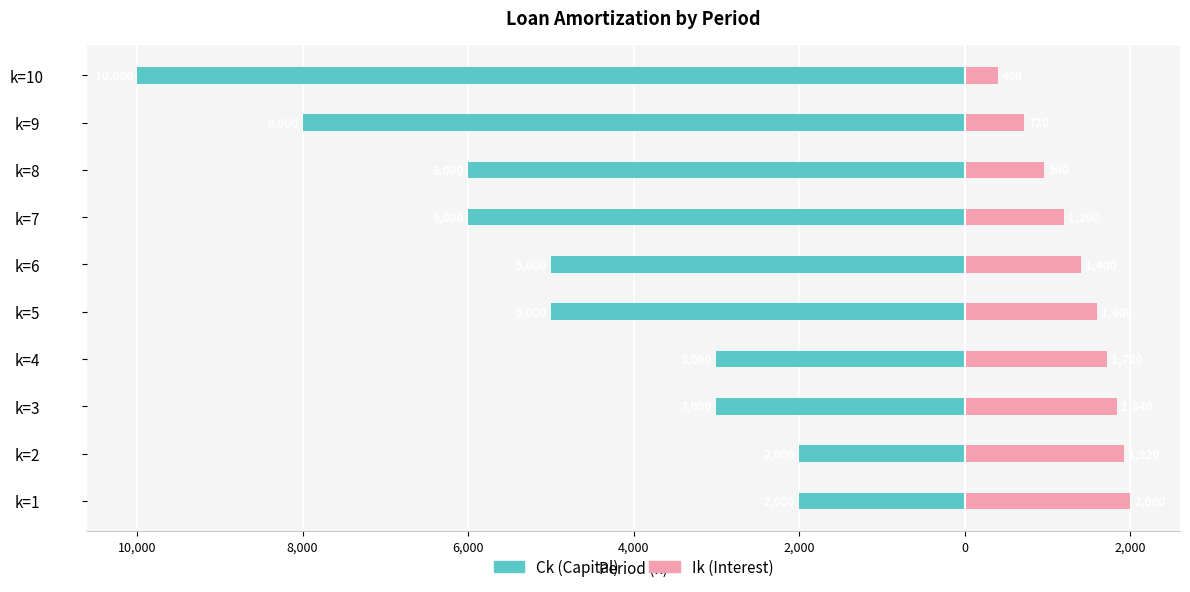

What is the minimum value shown in the chart?

-10000